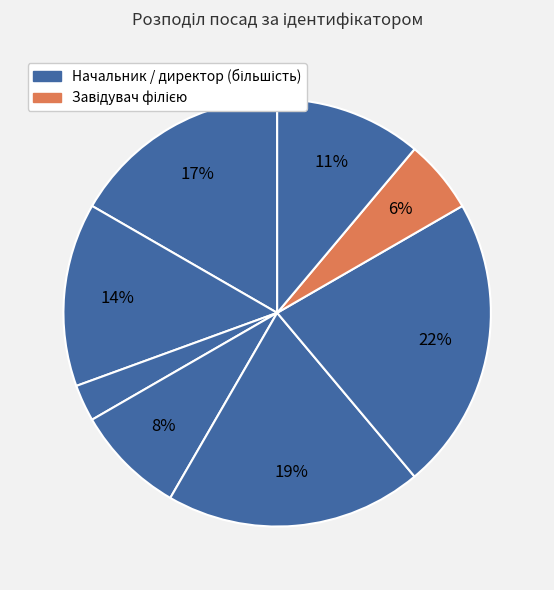

How many segments does this pie chart have?

8